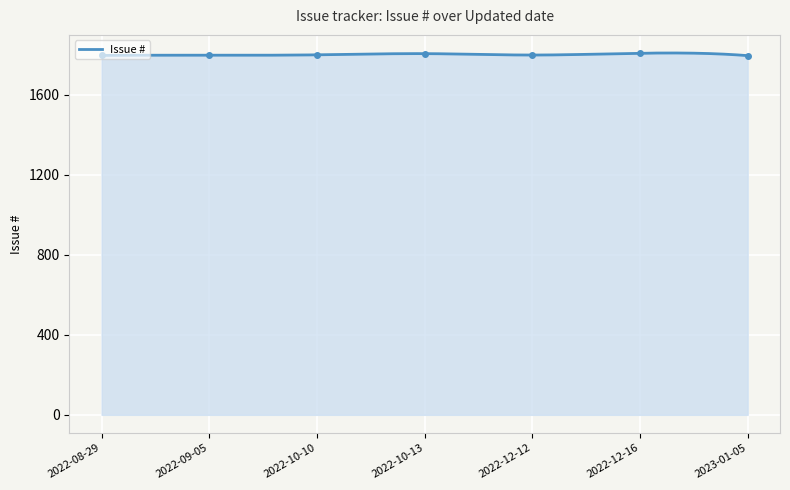

How many points are lower than both their immediate neighbors (excluding endpoints)?

1